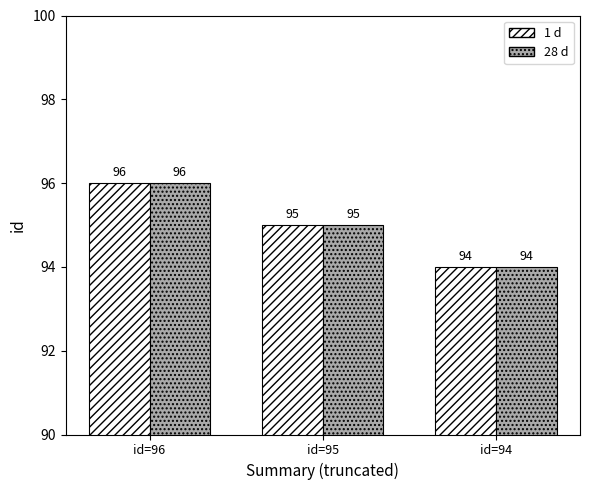

What is the total value across all series at id=95?

190